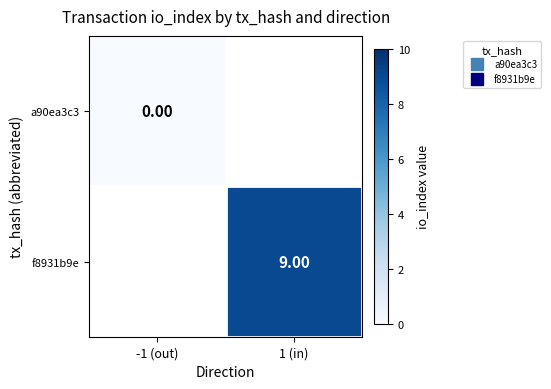

Is it true that f8931b9e equals 9.0 at 1 (in)?

True